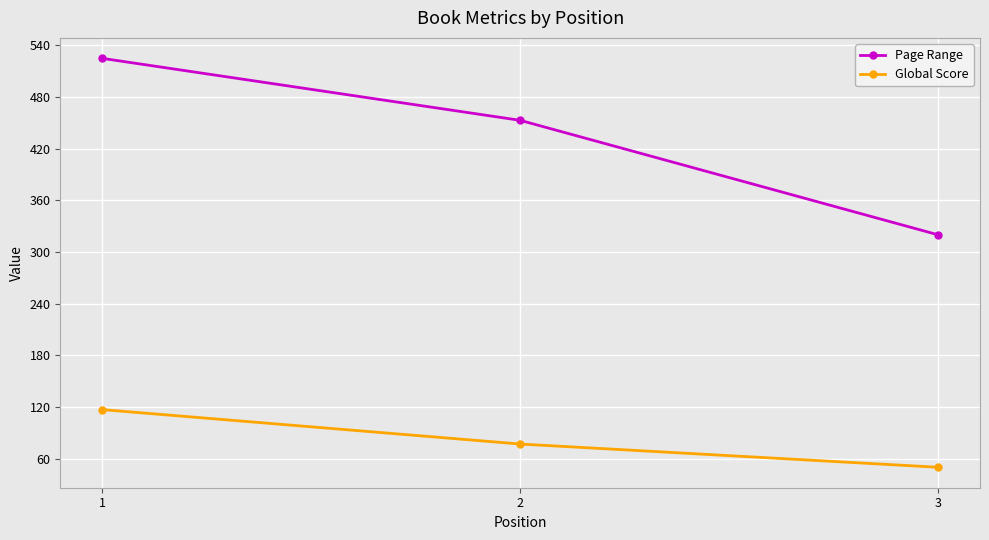

Does the chart display data point markers on the line(s)?

Yes